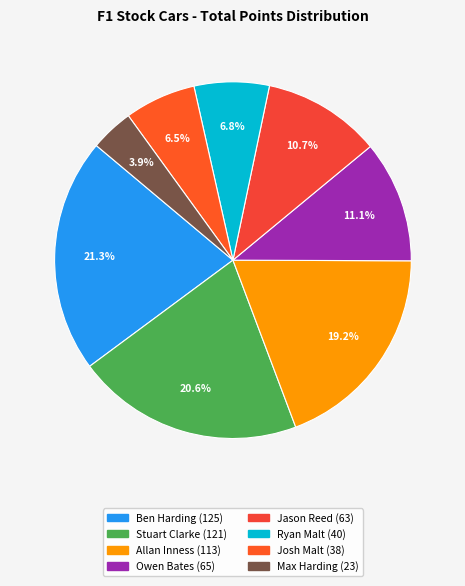

How many segments does this pie chart have?

8